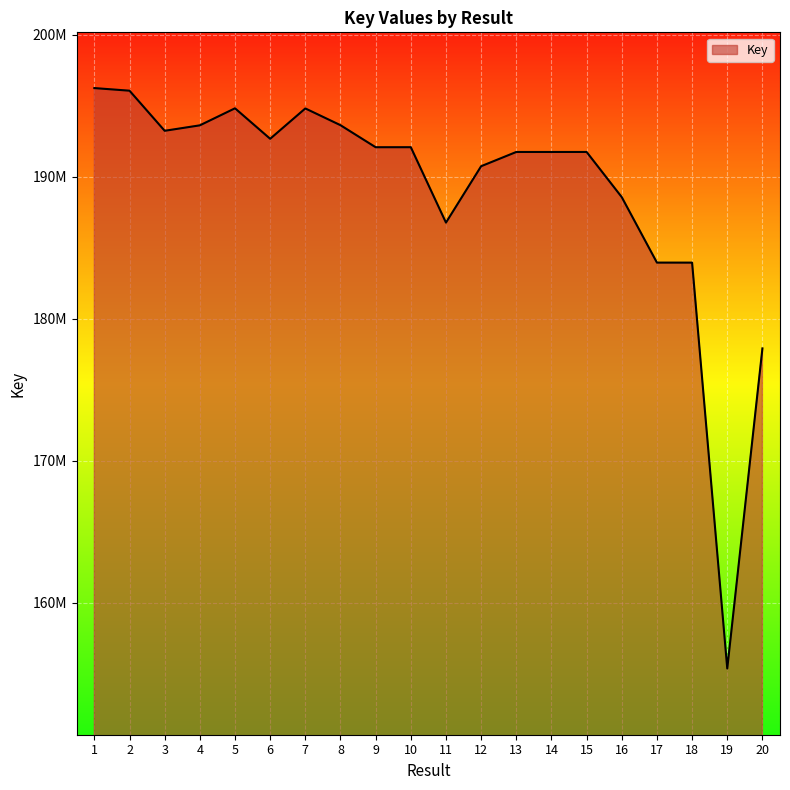

Is this an area chart (filled region under the line)?

Yes